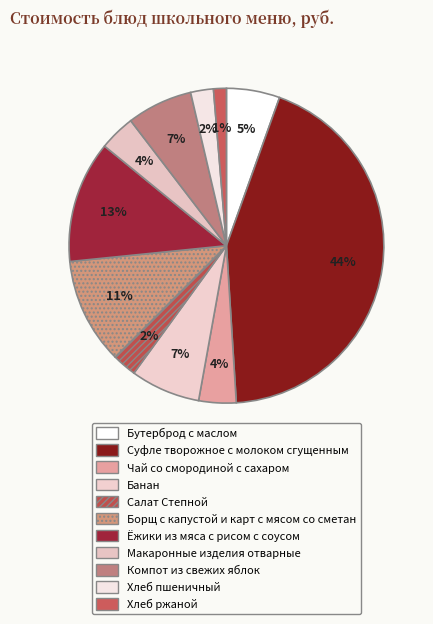

Count the number of slices in the pie.

11